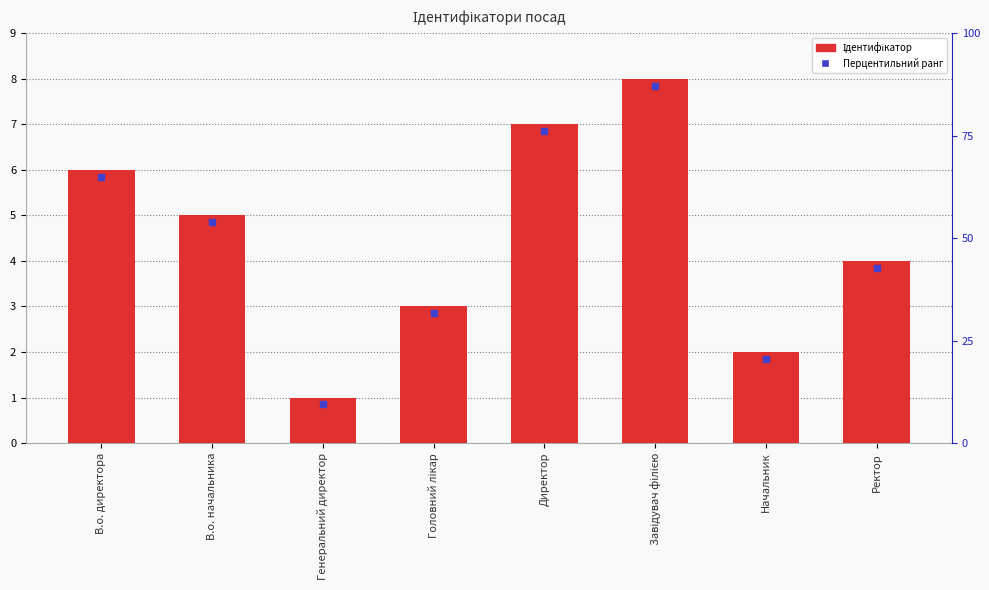

Reading left to right, transcribe all the data shown in this chart.

В.о. директора=6	В.о. начальника=5	Генеральний директор=1	Головний лікар=3	Директор=7	Завідувач філією=8	Начальник=2	Ректор=4